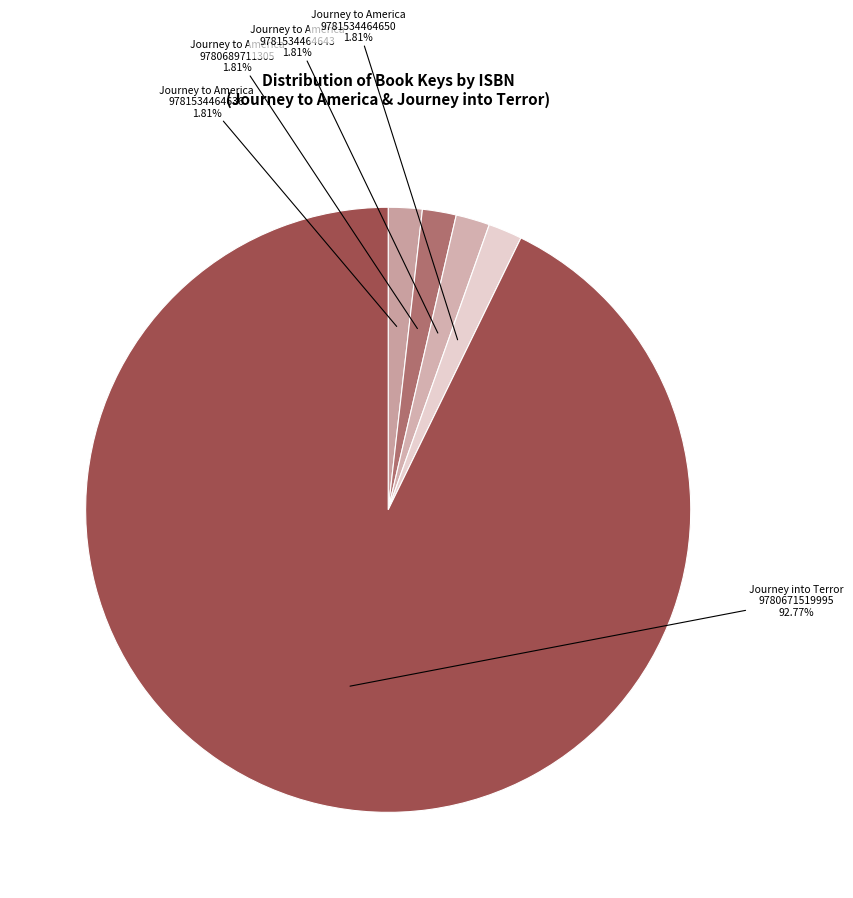

How many slices are in this pie chart?

5